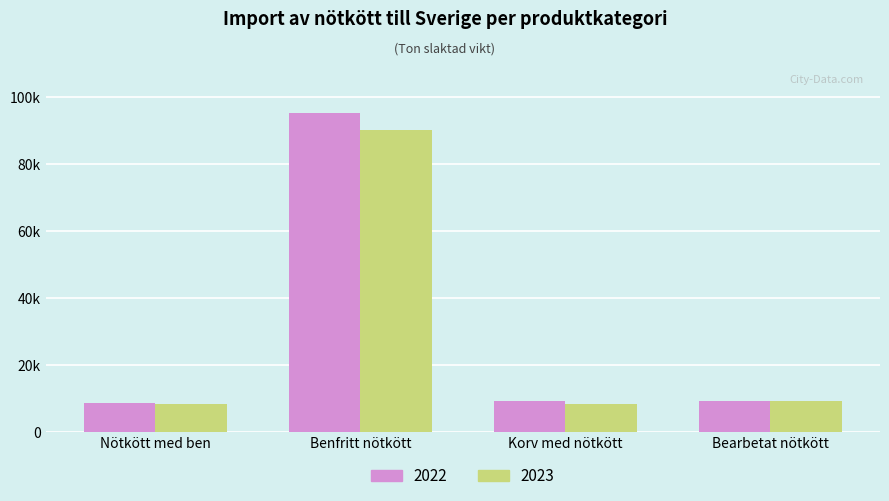

What value does the 2022 series have at Nötkött med ben?

8697.0